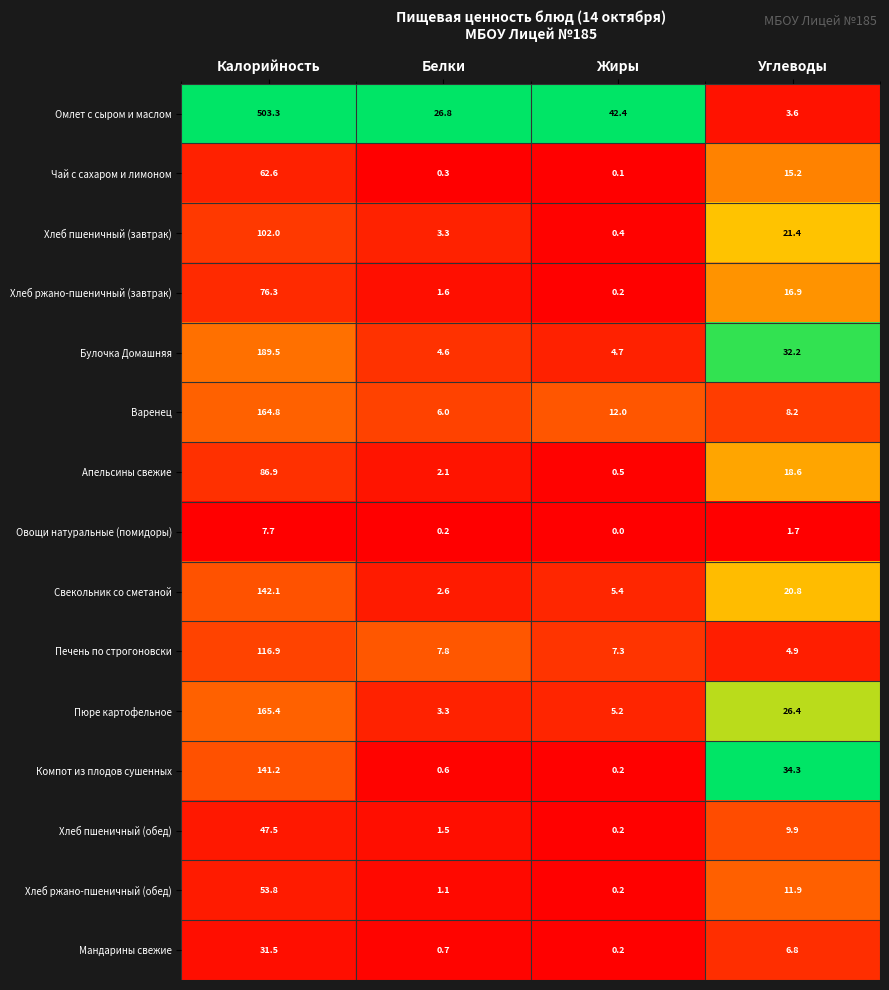

Which category has the lowest value in the Хлеб ржано-пшеничный (обед) series?

Жиры